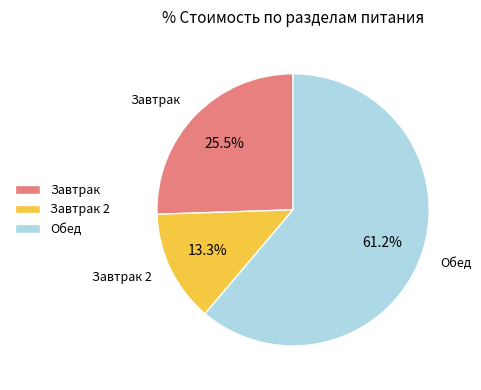

Combined, what portion of the pie is Завтрак and Обед?

86.7%